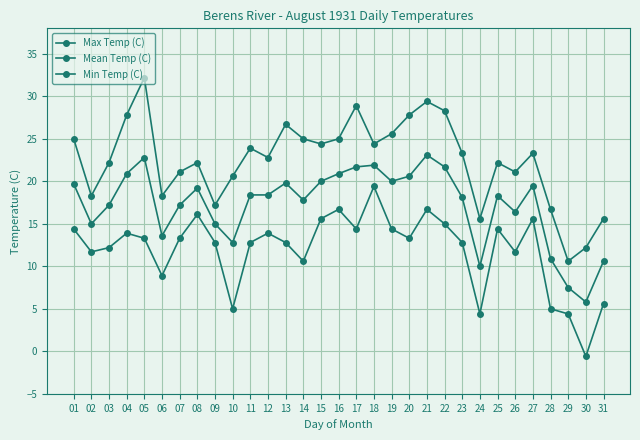

How many values in Min Temp (C) are below zero?

1